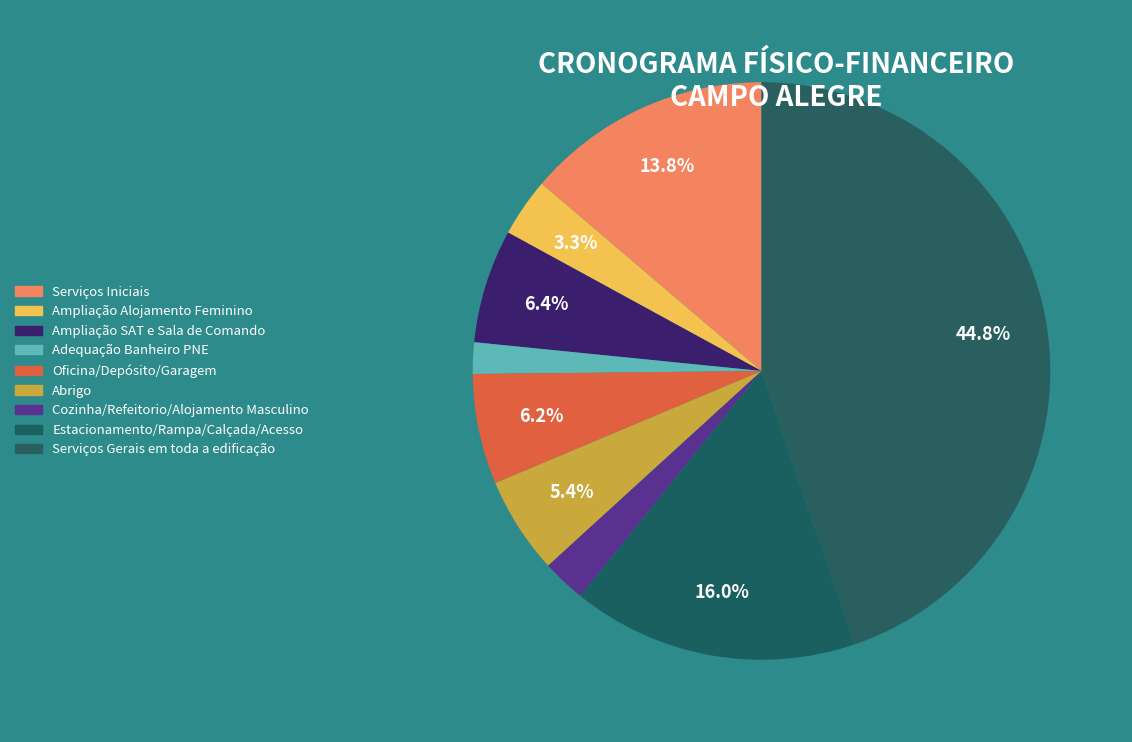

Between Adequação Banheiro PNE and Abrigo, which is larger?

Abrigo